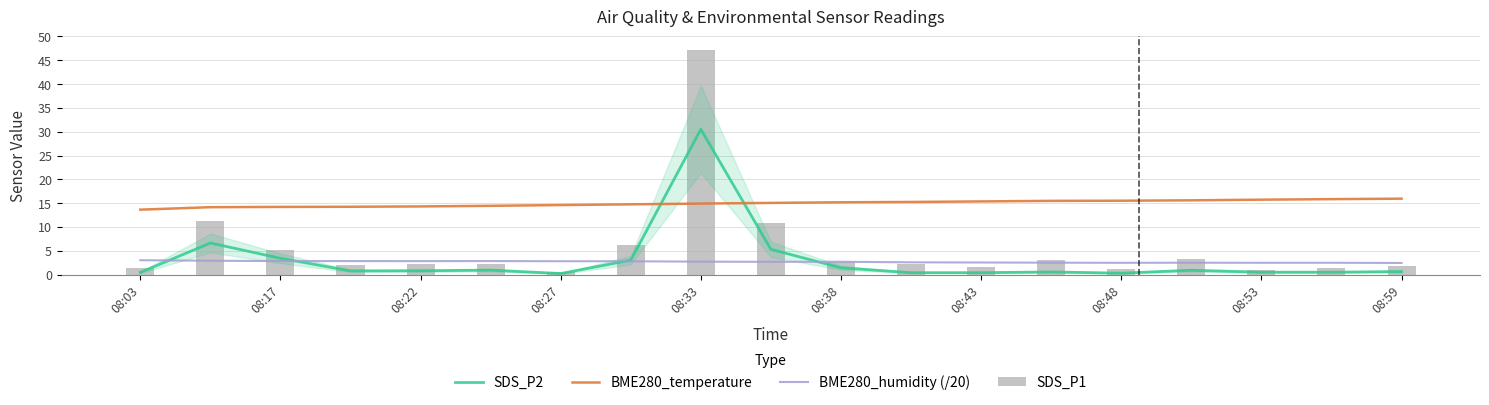

Is the value of BME280_humidity (/20) at 08:38 greater than the value of SDS_P2 at 08:17?

No